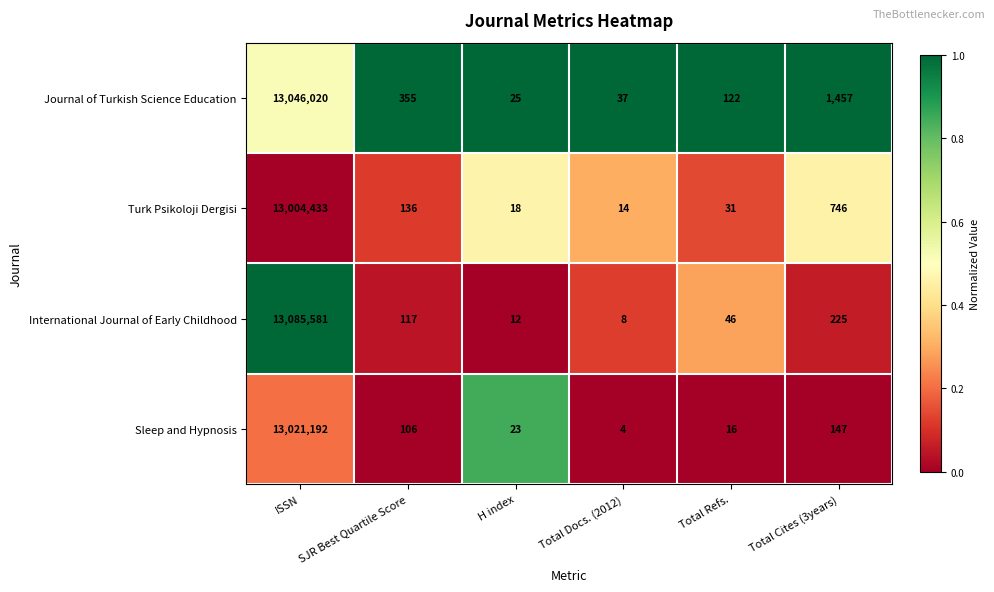

What value does the International Journal of Early Childhood series have at ISSN, to the nearest 50?

13085600